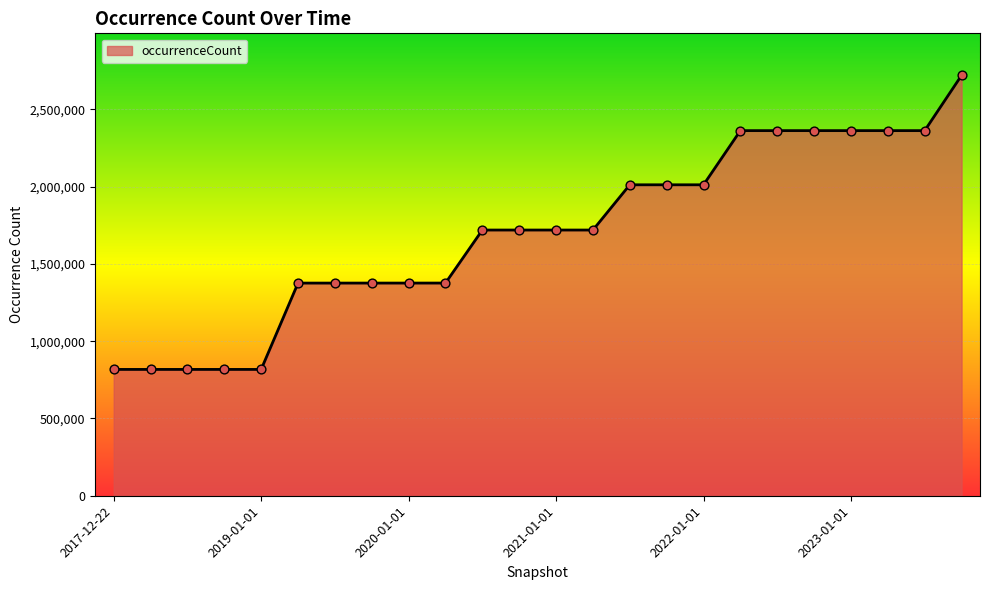

What is the greatest value displayed?

2719612